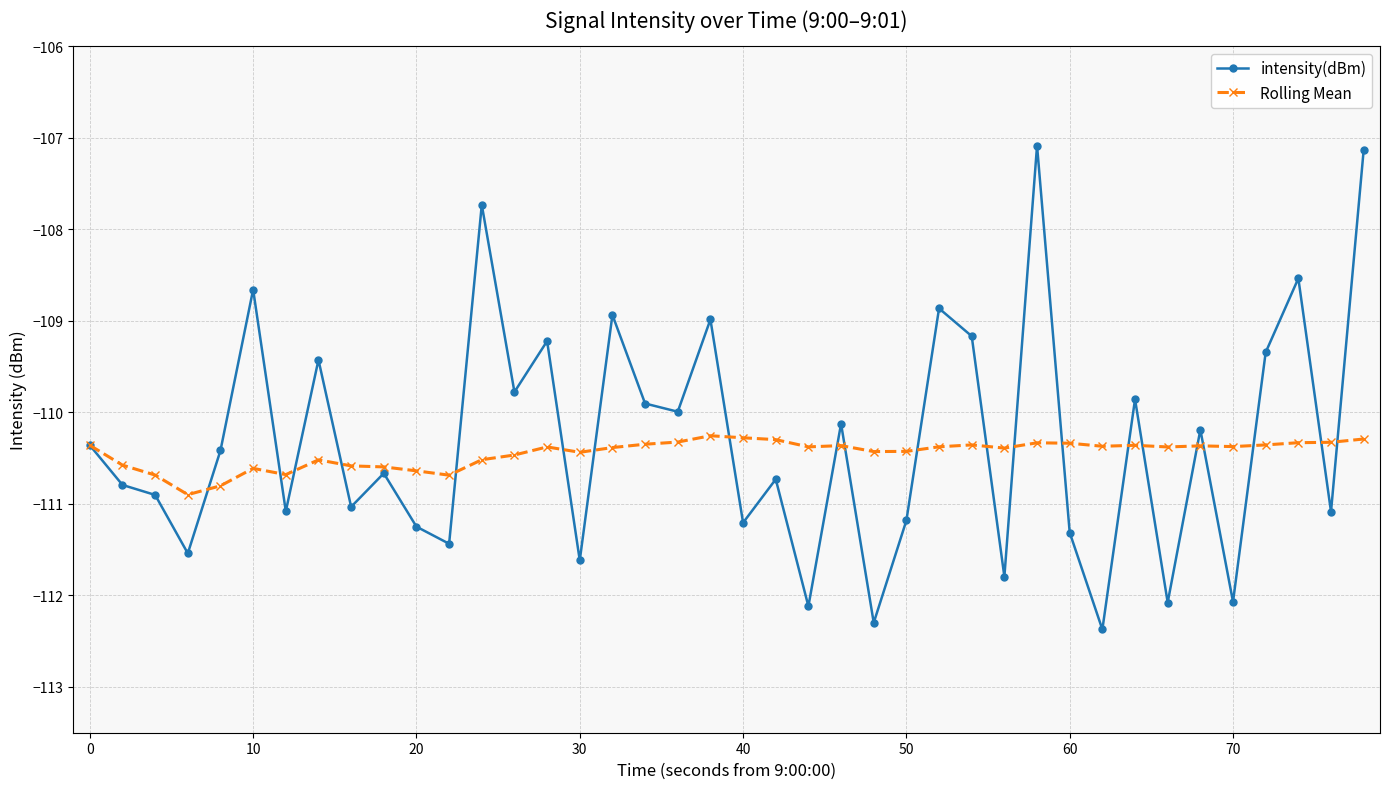

List the series in order of their peak value, highest first.

intensity(dBm), Rolling Mean